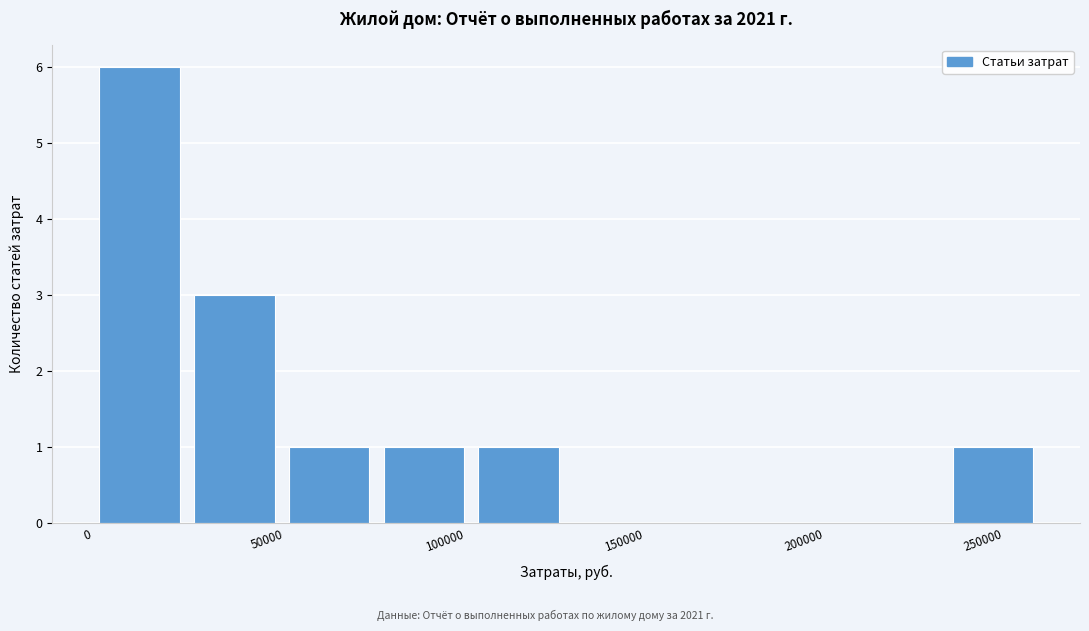

Reading left to right, transcribe this chart: for each bar, give the range it covers on the x-axis and its height. Neither the bar edges nor the heights are printed on the chart, so give them approximately, as read against the axes.

0 to 30000: 6
30000 to 55000: 3
55000 to 80000: 1
80000 to 105000: 1
105000 to 135000: 1
135000 to 160000: 0
160000 to 185000: 0
185000 to 215000: 0
215000 to 240000: 0
240000 to 265000: 1